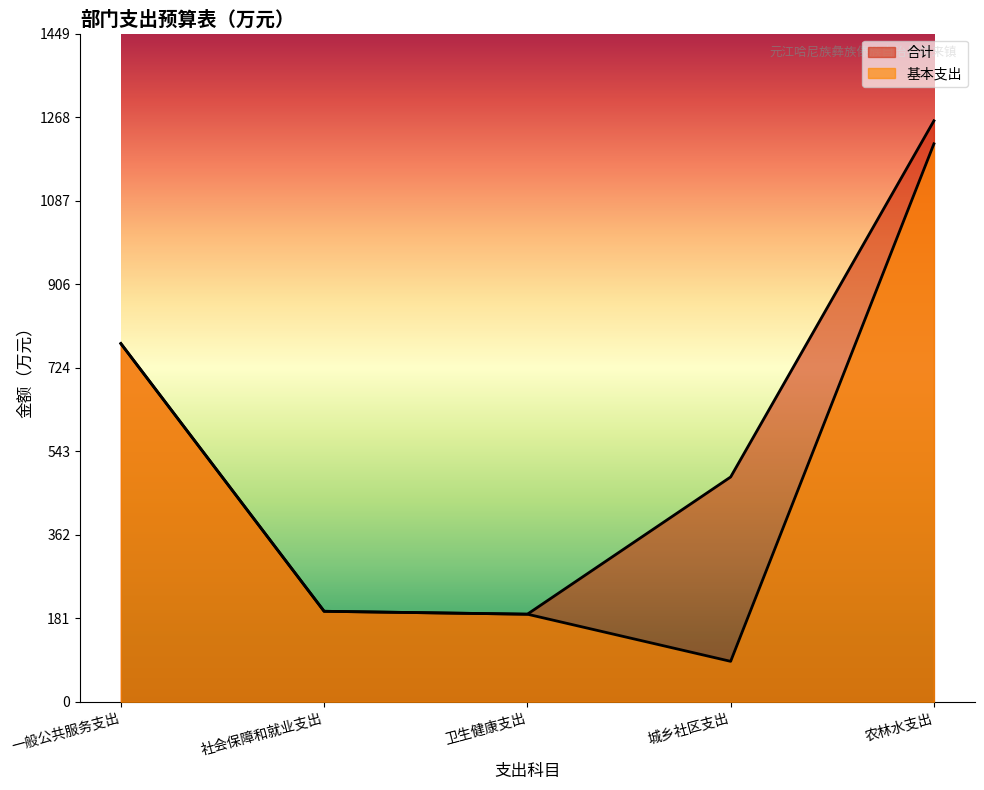

What is the approximate value of 合计 at 农林水支出?

1260.7